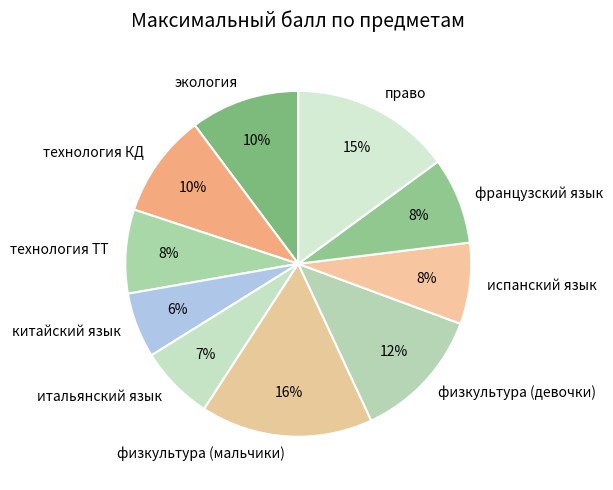

How many slices are in this pie chart?

10